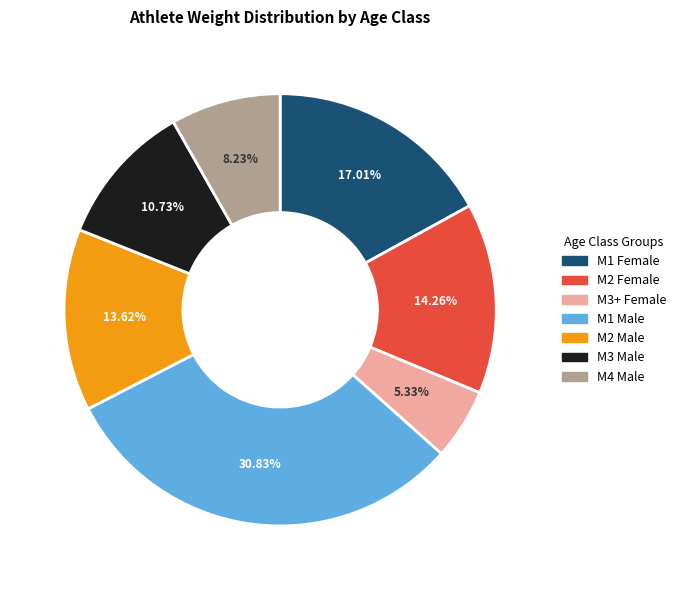

Is there a majority slice in this chart?

No